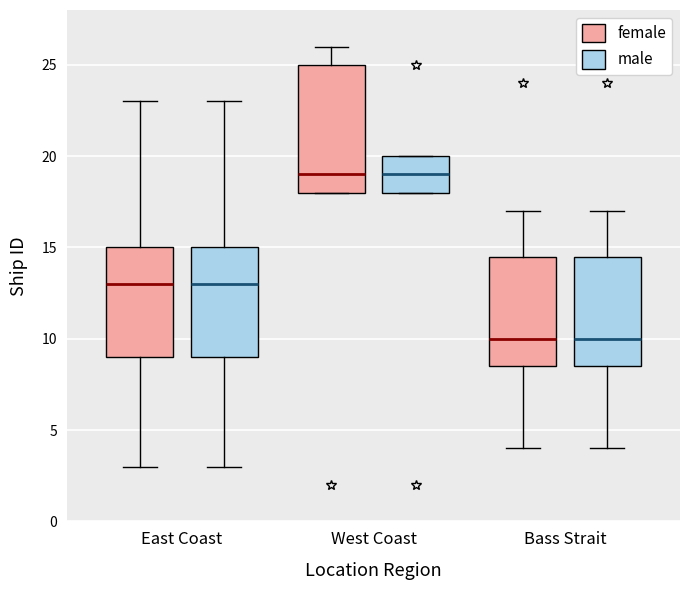

Reading left to right, read every box against the y-axis: the position of its median line, the range the box covers, and the ends of its whiskers. The values are not printed on the chart, so give them approximately, as read against the axis.

East Coast (female): median 13.0, box 9.0 to 15.0, whiskers 3.0 to 23.0
East Coast (male): median 13.0, box 9.0 to 15.0, whiskers 3.0 to 23.0
West Coast (female): median 19.0, box 18.0 to 25.0, whiskers 18.0 to 26.0
West Coast (male): median 19.0, box 18.0 to 20.0, whiskers 18.0 to 20.0
Bass Strait (female): median 10.0, box 8.5 to 14.5, whiskers 4.0 to 17.0
Bass Strait (male): median 10.0, box 8.5 to 14.5, whiskers 4.0 to 17.0